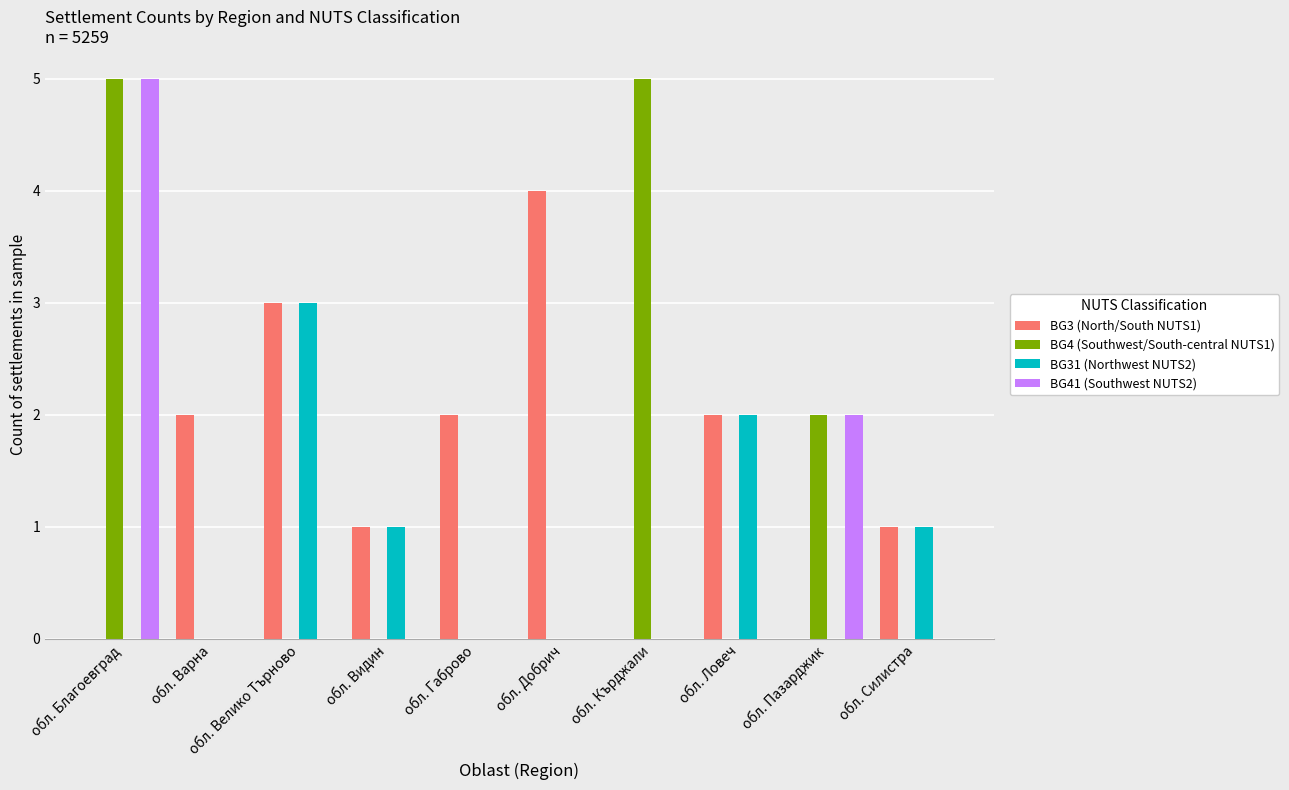

What is the total value across all series at обл. Добрич?

4